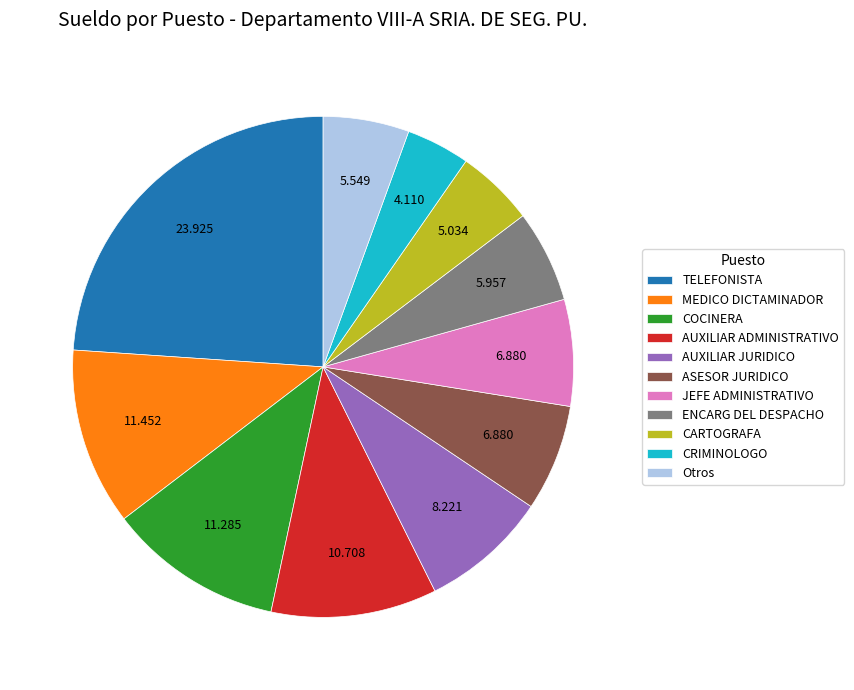

How many slices are in this pie chart?

11